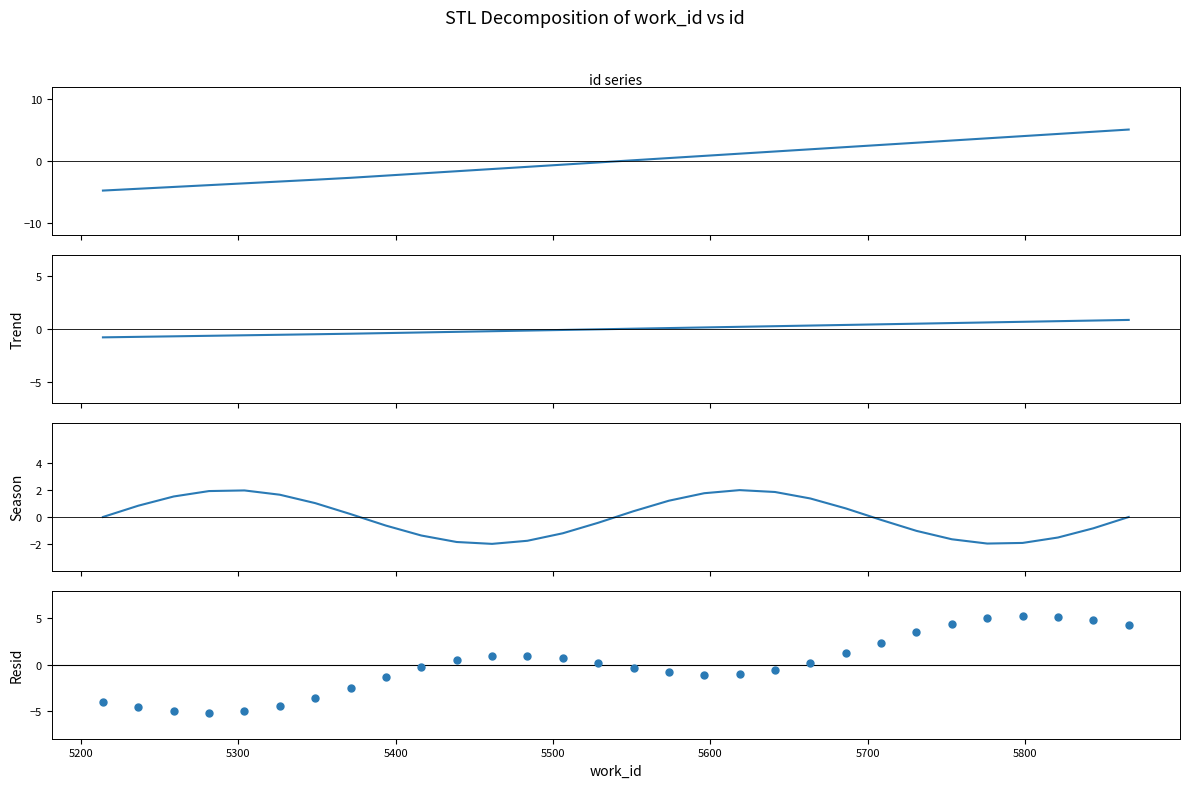

Which series has the widest spread of Y values?

Resid